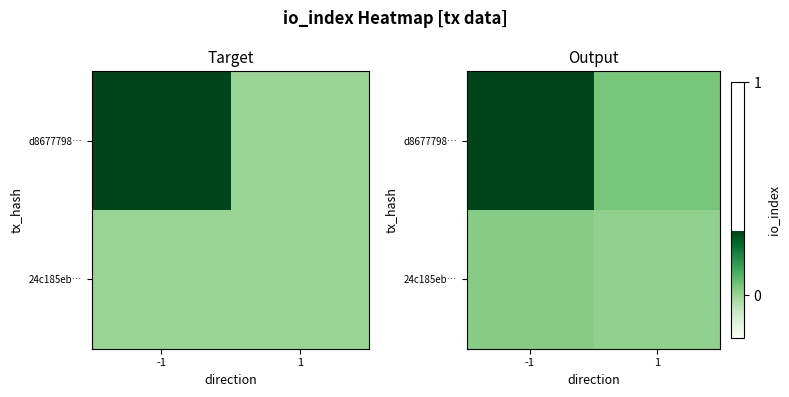

Which label corresponds to the smallest value in the chart?

1